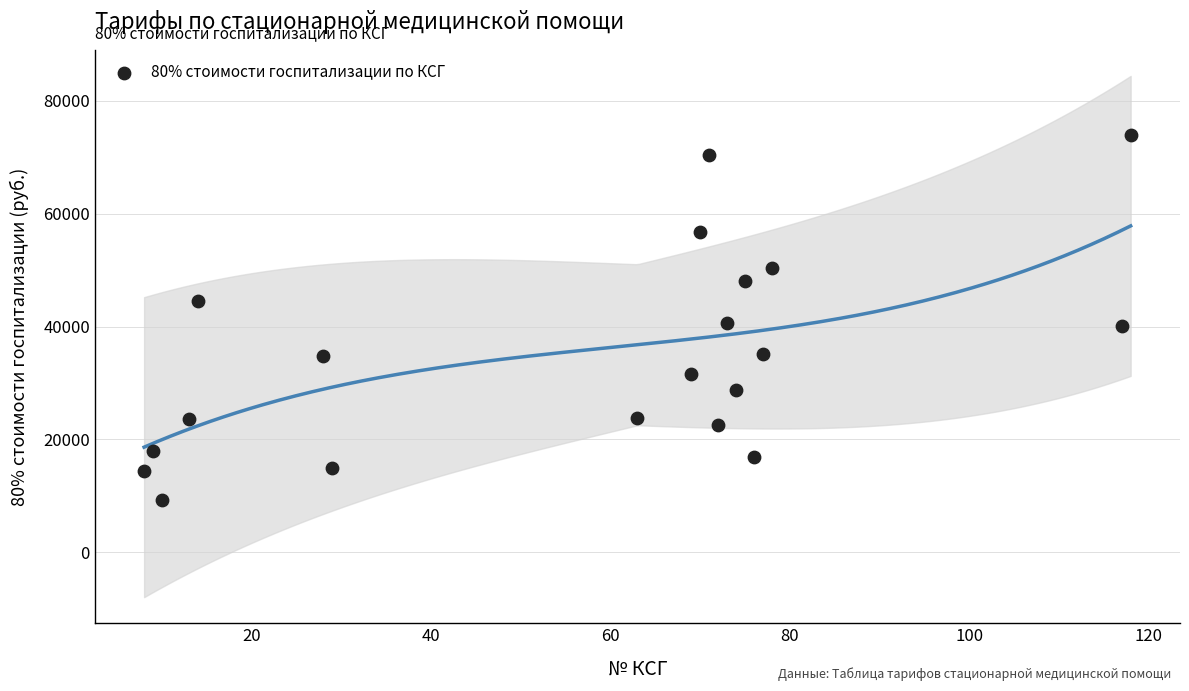

What is the range of Y values (max minus min)?

64657.0